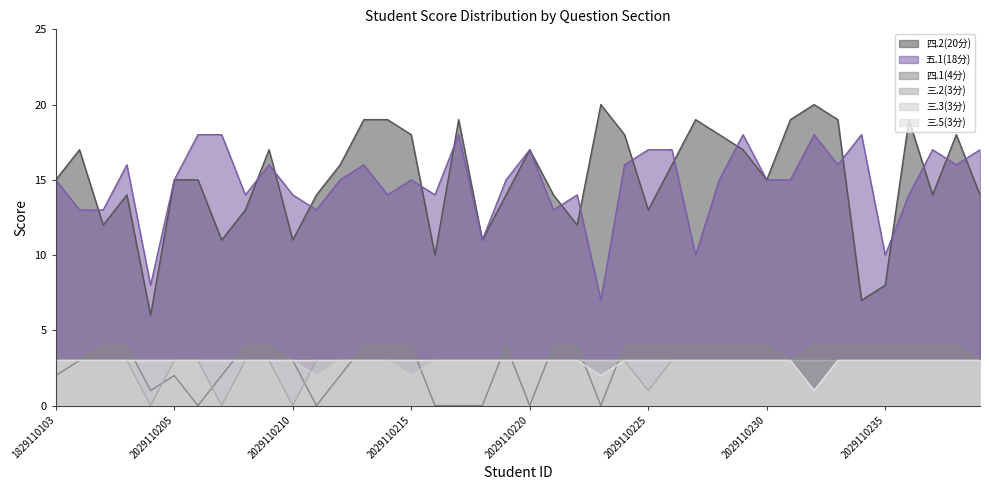

How many values in the 四.1(4分) series are below 4?

16